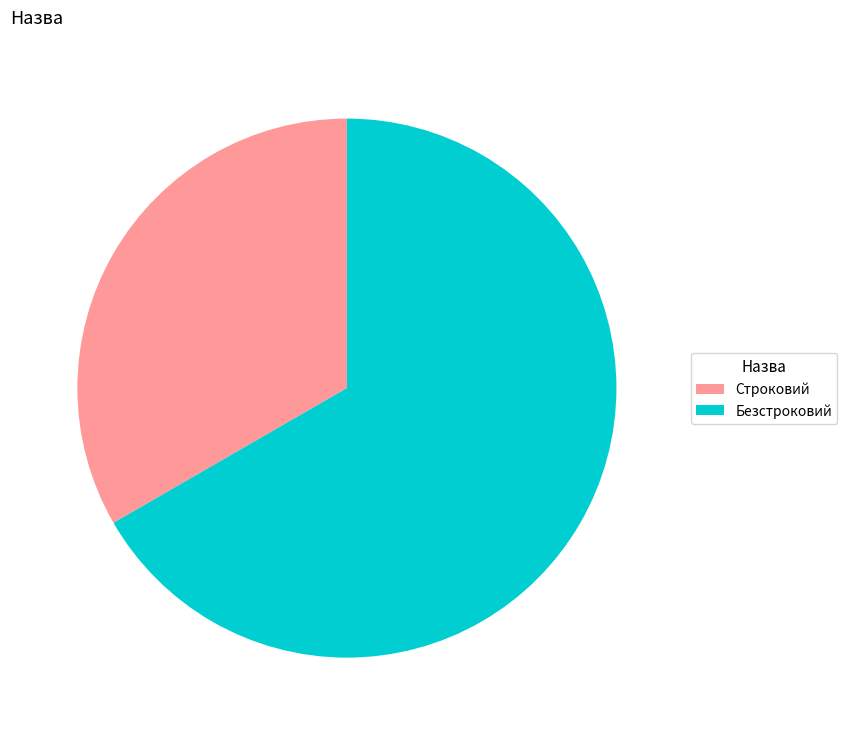

Do Строковий and Безстроковий together represent more than half of the pie?

Yes